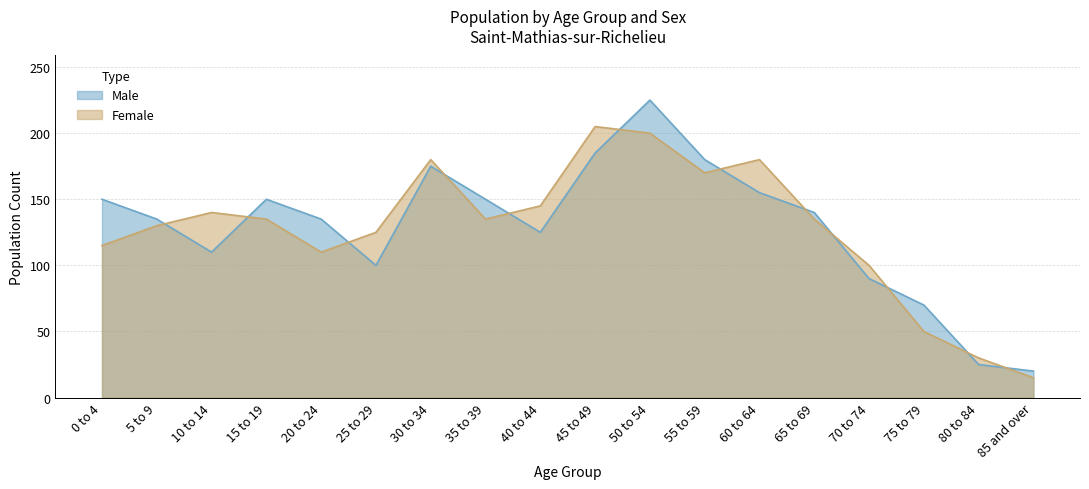

The Female series shows 63 at 40 to 44. True or false?

False